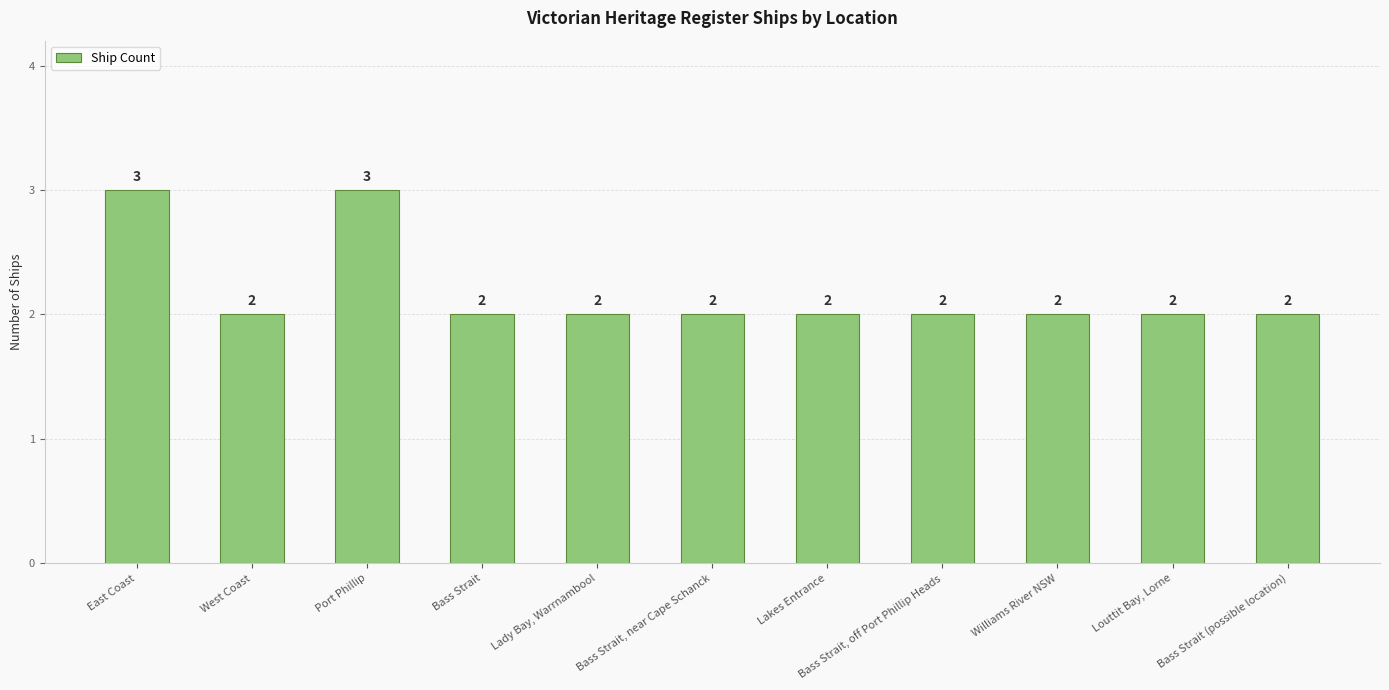

Reading right to left, what are all the values shown in this chart?

Bass Strait (possible location)=2	Louttit Bay, Lorne=2	Williams River NSW=2	Bass Strait, off Port Phillip Heads=2	Lakes Entrance=2	Bass Strait, near Cape Schanck=2	Lady Bay, Warrnambool=2	Bass Strait=2	Port Phillip=3	West Coast=2	East Coast=3